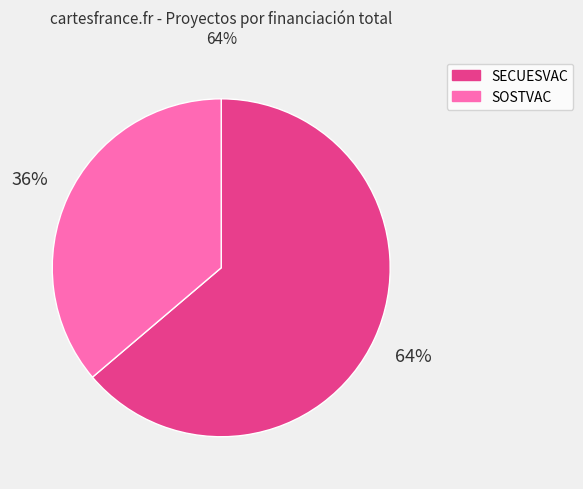

To the nearest percent, what is the combined percentage of SECUESVAC and SOSTVAC?

100%